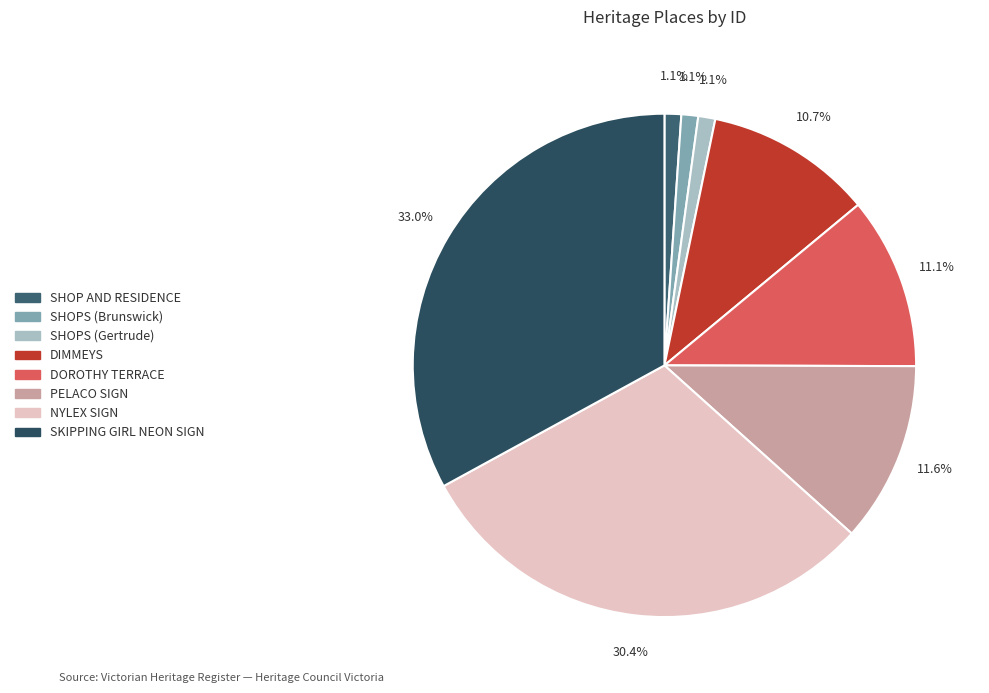

Which category has the smallest portion of the pie?

SHOP AND RESIDENCE